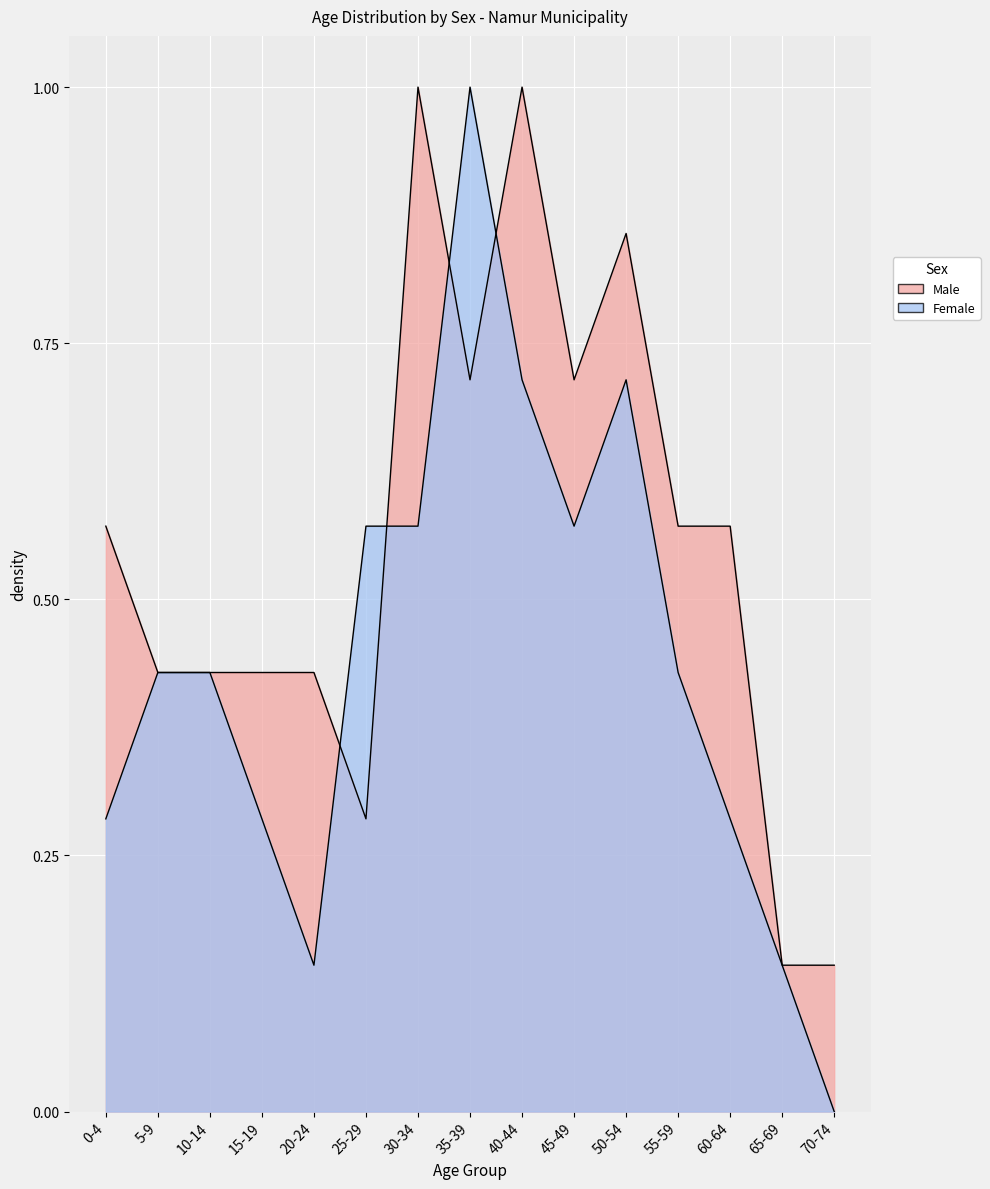

Read the Female value at 65-69.

0.1